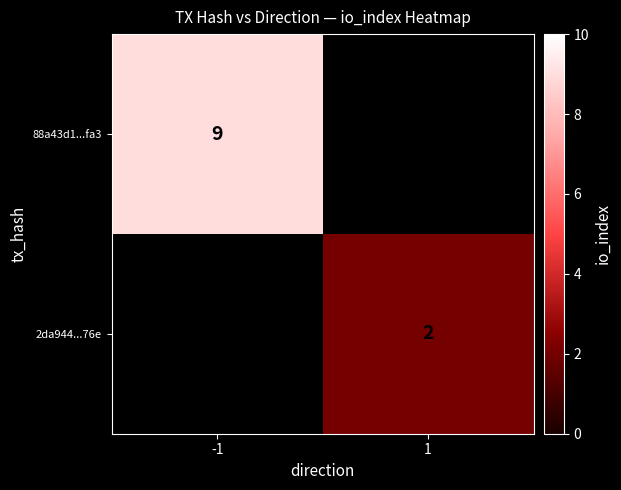

How many data points does each series have?

2